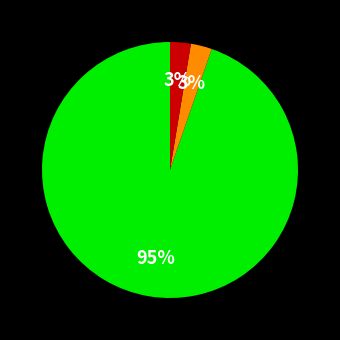

To the nearest percent, what is the average slice percentage?

33%